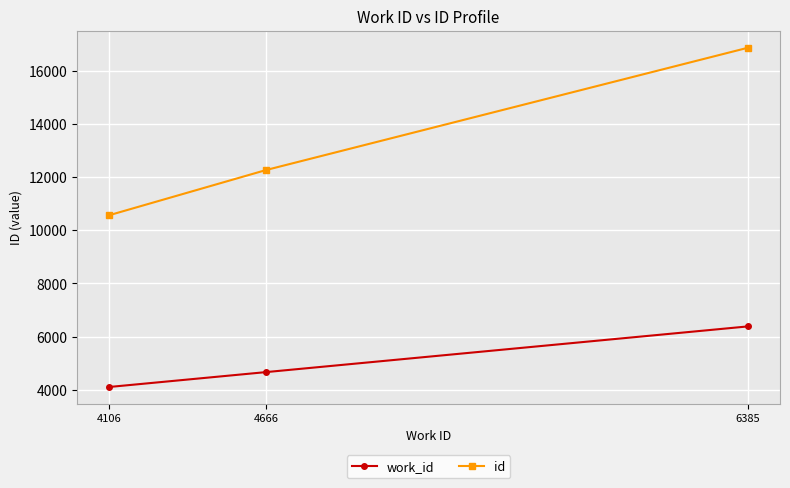

At 4106, list the series in order from largest to smallest.

id, work_id